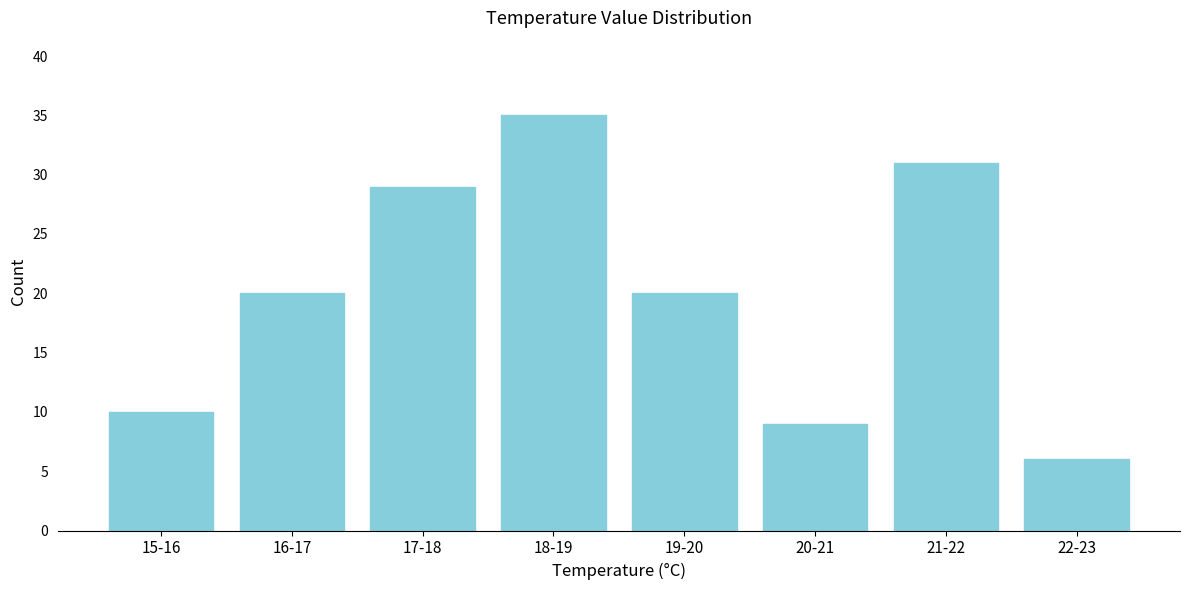

Reading left to right, transcribe all the data shown in this chart.

15-16=10	16-17=20	17-18=29	18-19=35	19-20=20	20-21=9	21-22=31	22-23=6